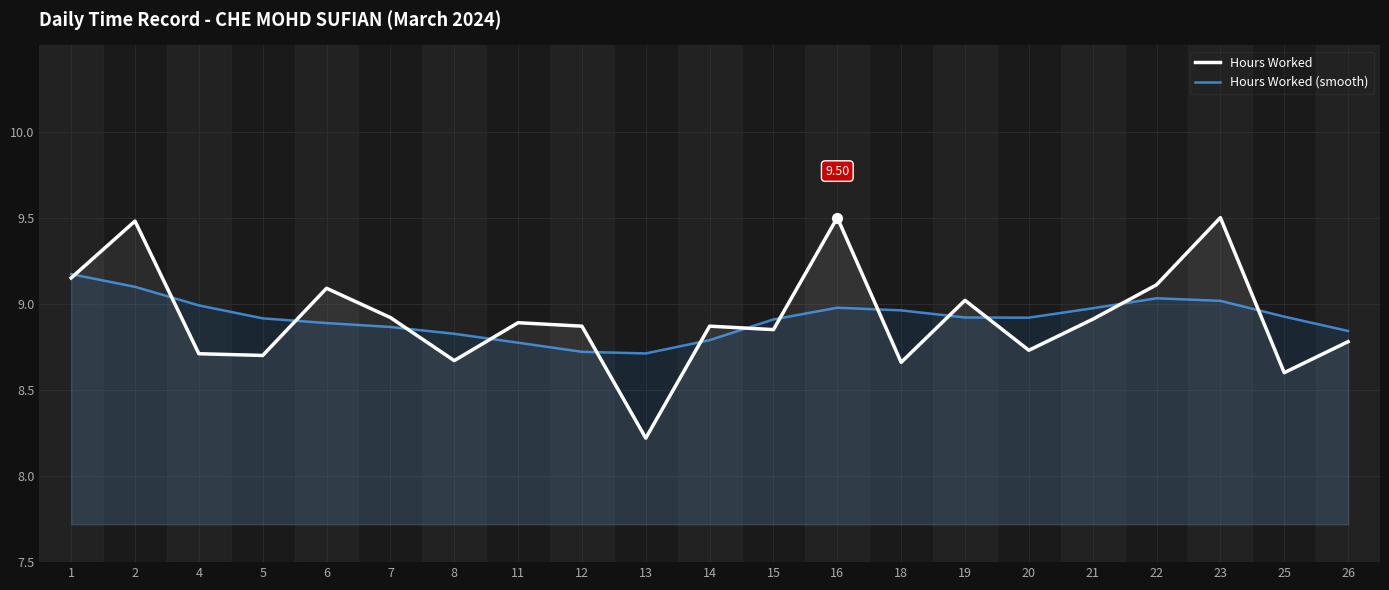

Reading left to right, extract all data points from this chart.

Hours Worked: 9.2	9.5	8.7	8.7	9.1	8.9	8.7	8.9	8.9	8.2	8.9	8.8	9.5	8.7	9.0	8.7	8.9	9.1	9.5	8.6	8.8
Hours Worked (smooth): 9.2	9.1	9.0	8.9	8.9	8.9	8.8	8.8	8.7	8.7	8.8	8.9	9.0	9.0	8.9	8.9	9.0	9.0	9.0	8.9	8.8